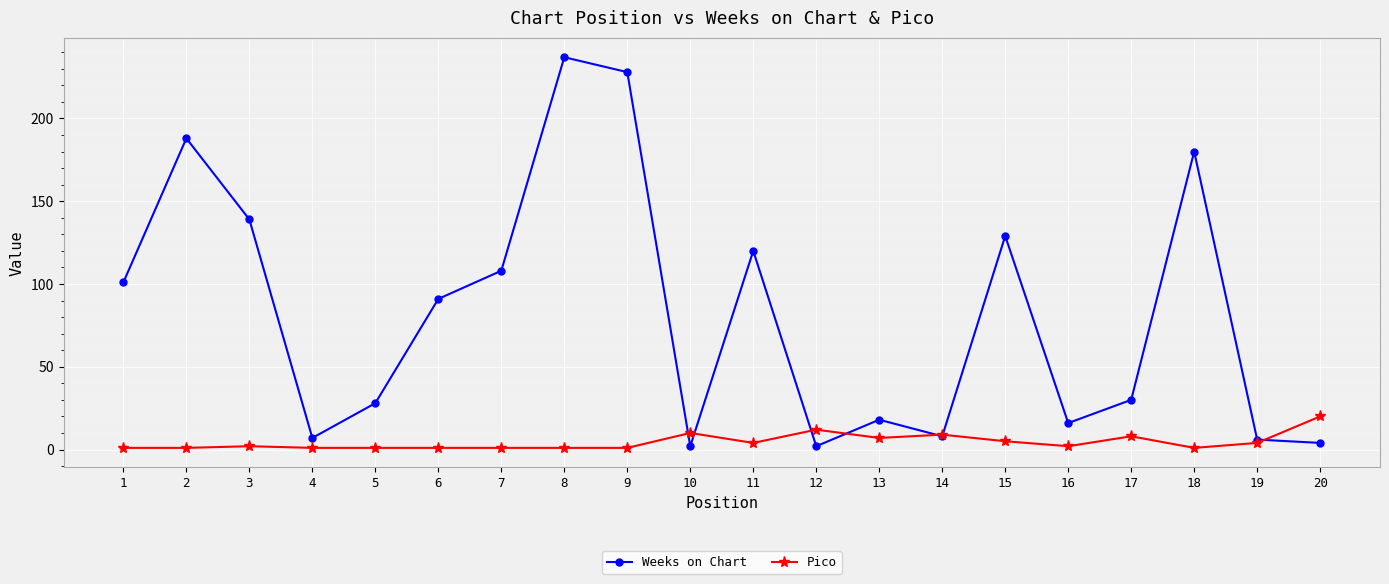

At 2, list the series in order from smallest to largest.

Pico, Weeks on Chart